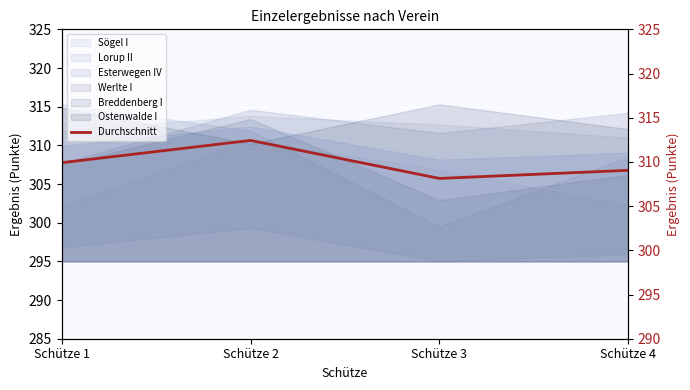

How many lines are shown in the chart?

1